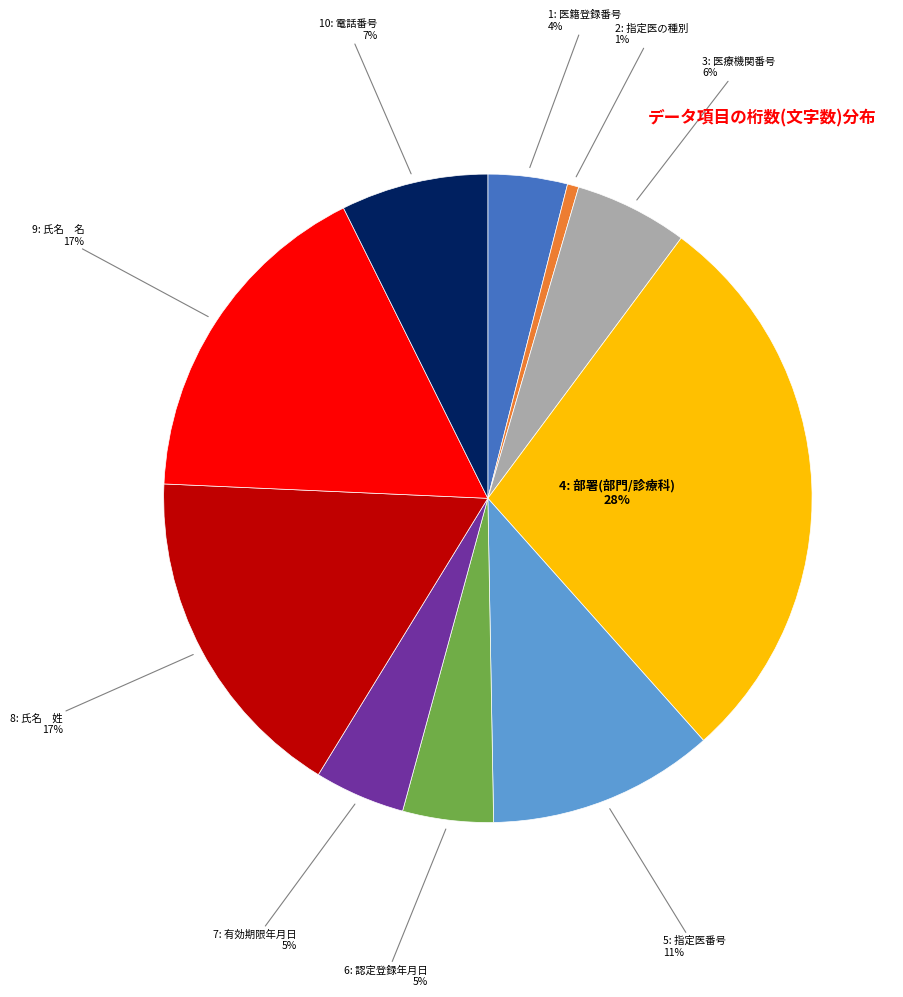

How many slices are in this pie chart?

10